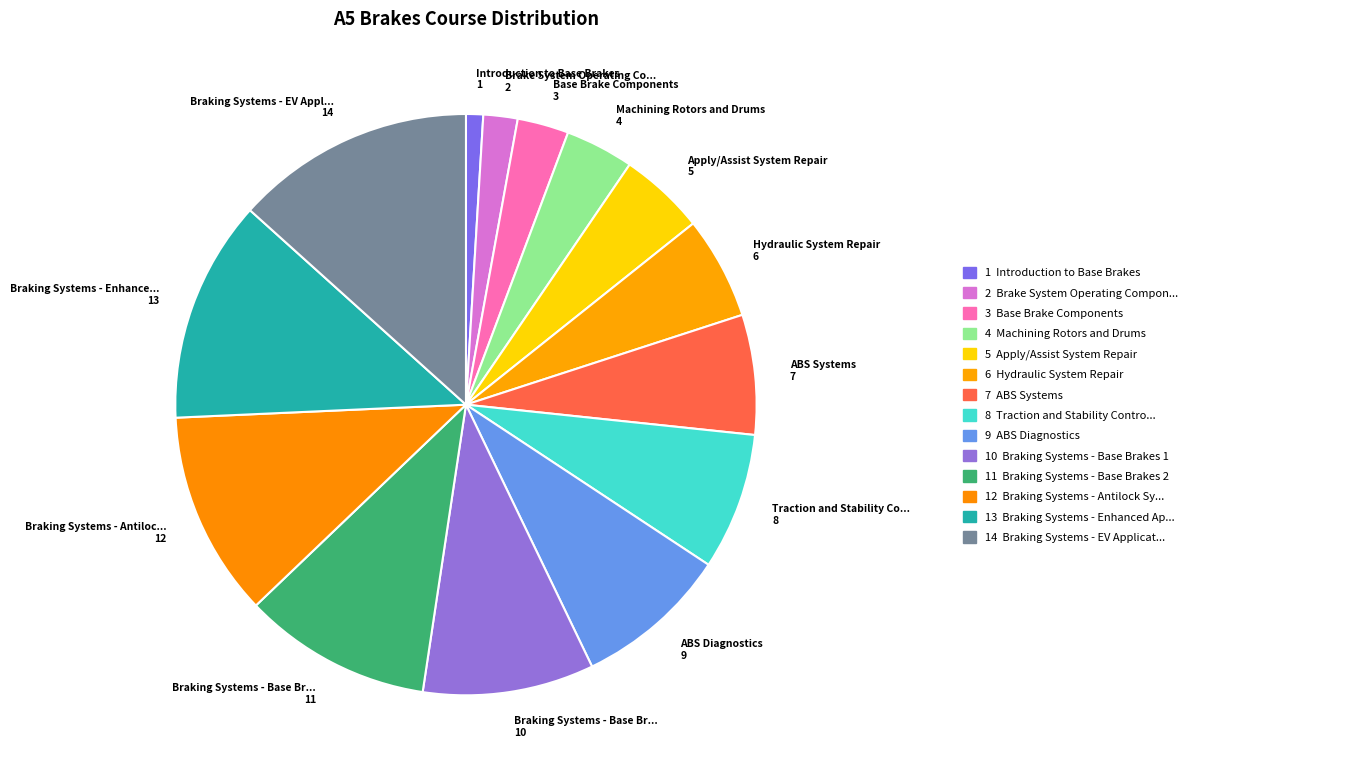

What is the largest slice in the pie chart?

Braking Systems - EV Applications